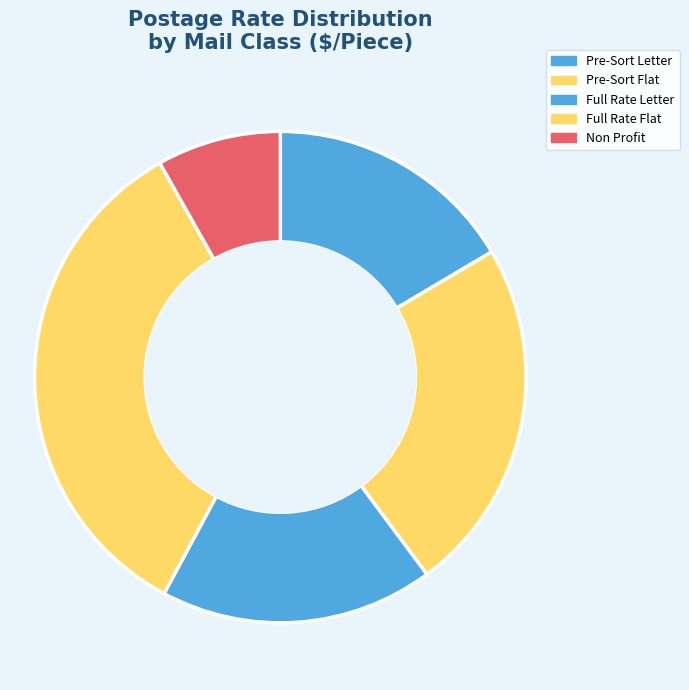

How many slices are in this pie chart?

5